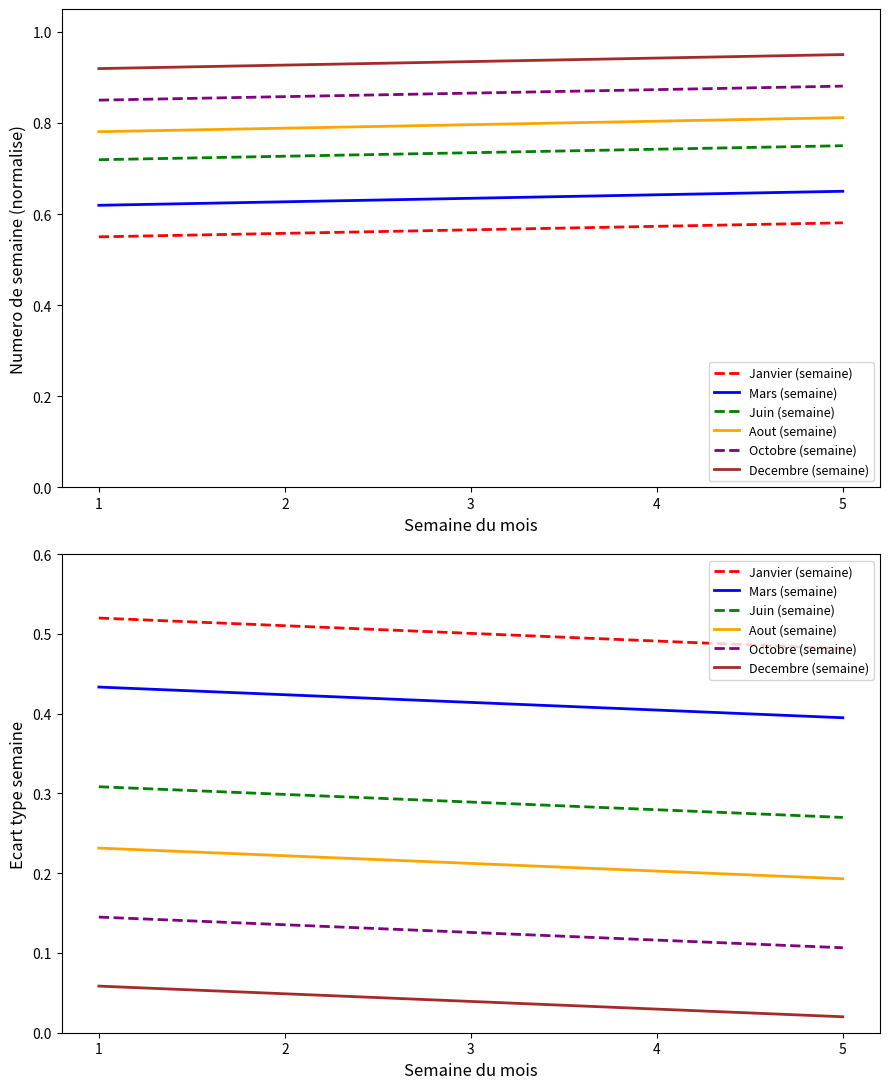

Rank the series by their maximum value, from highest to lowest.

Janvier (semaine), Mars (semaine), Juin (semaine), Aout (semaine), Octobre (semaine), Decembre (semaine)